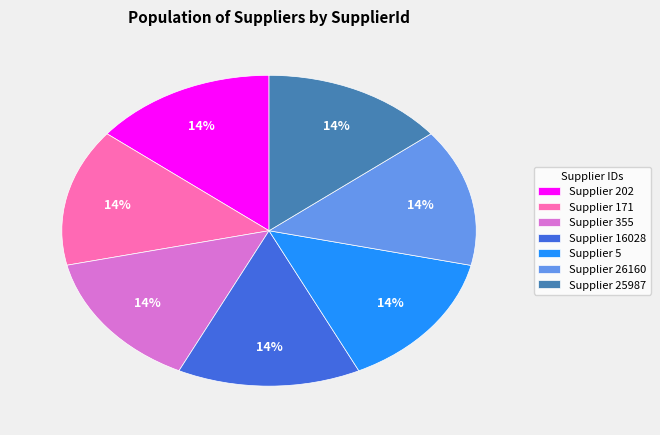

Combined, do Supplier 355 and Supplier 171 account for over 50%?

No